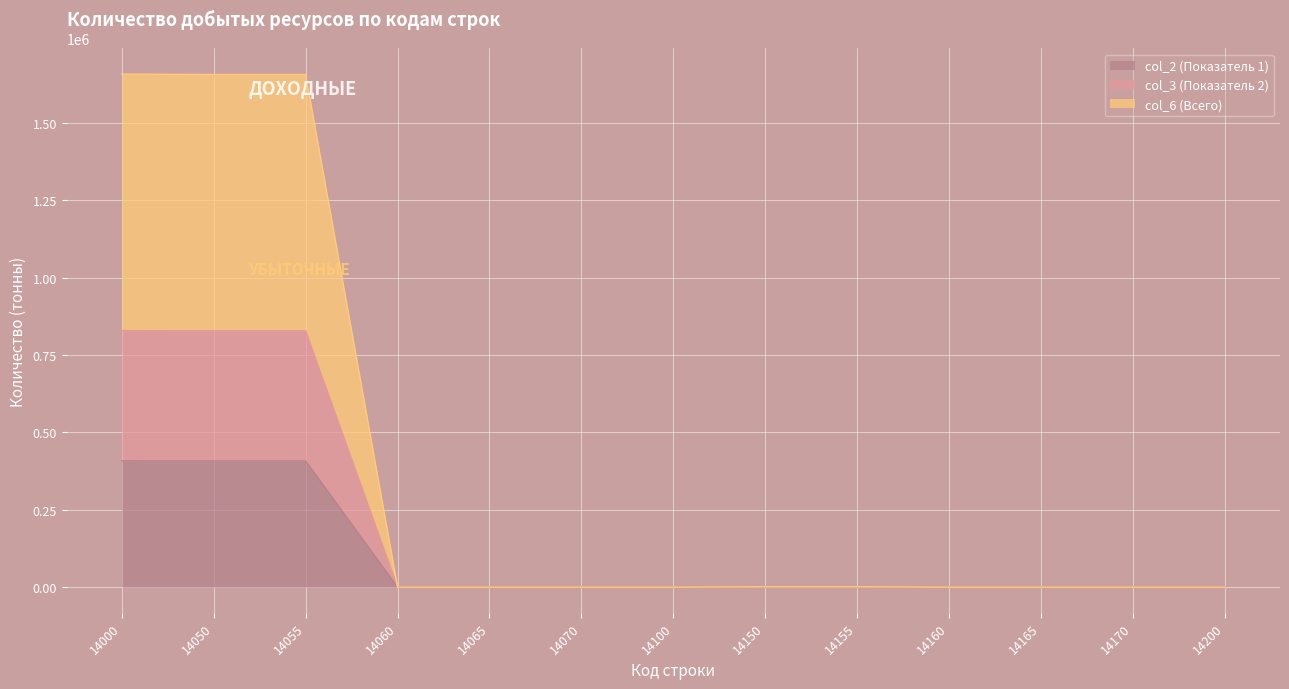

What is the difference between the second highest and minimum values in the col_2 (Показатель 1) series?

407931